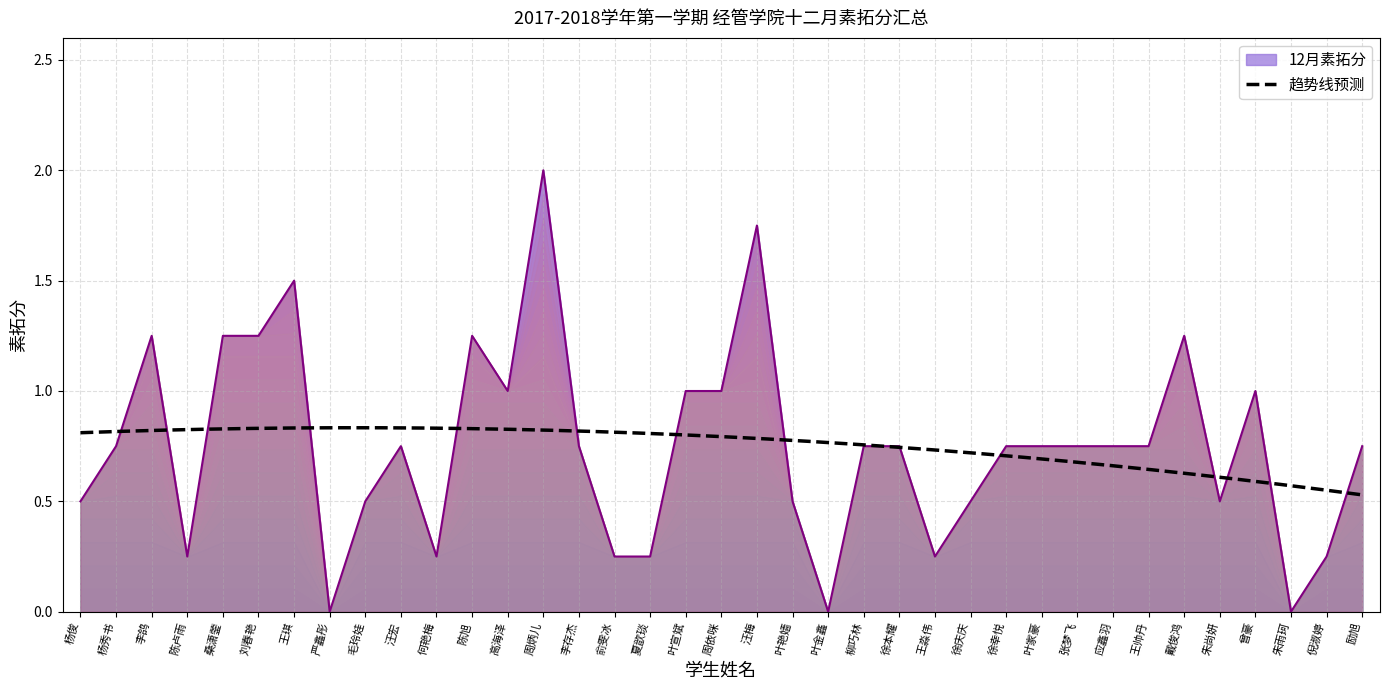

Rank the categories by value from highest to lowest.

周炳儿, 汪梅, 王琪, 李鸽, 桑潇蓥, 刘春艳, 陈旭, 戴俊鸿, 高海泽, 叶宣斌, 周依咪, 曾豪, 杨秀书, 汪宏, 李存杰, 柳巧林, 徐本耀, 徐幸悦, 叶家豪, 张梦飞, 应鑫羽, 王帅丹, 励旭, 杨俊, 毛玲娃, 叶艳嫱, 徐庆庆, 朱尚妍, 陈卢雨, 何艳梅, 俞雯冰, 夏歆琰, 王淼伟, 倪淑婷, 严鑫彤, 叶金鑫, 朱雨珂